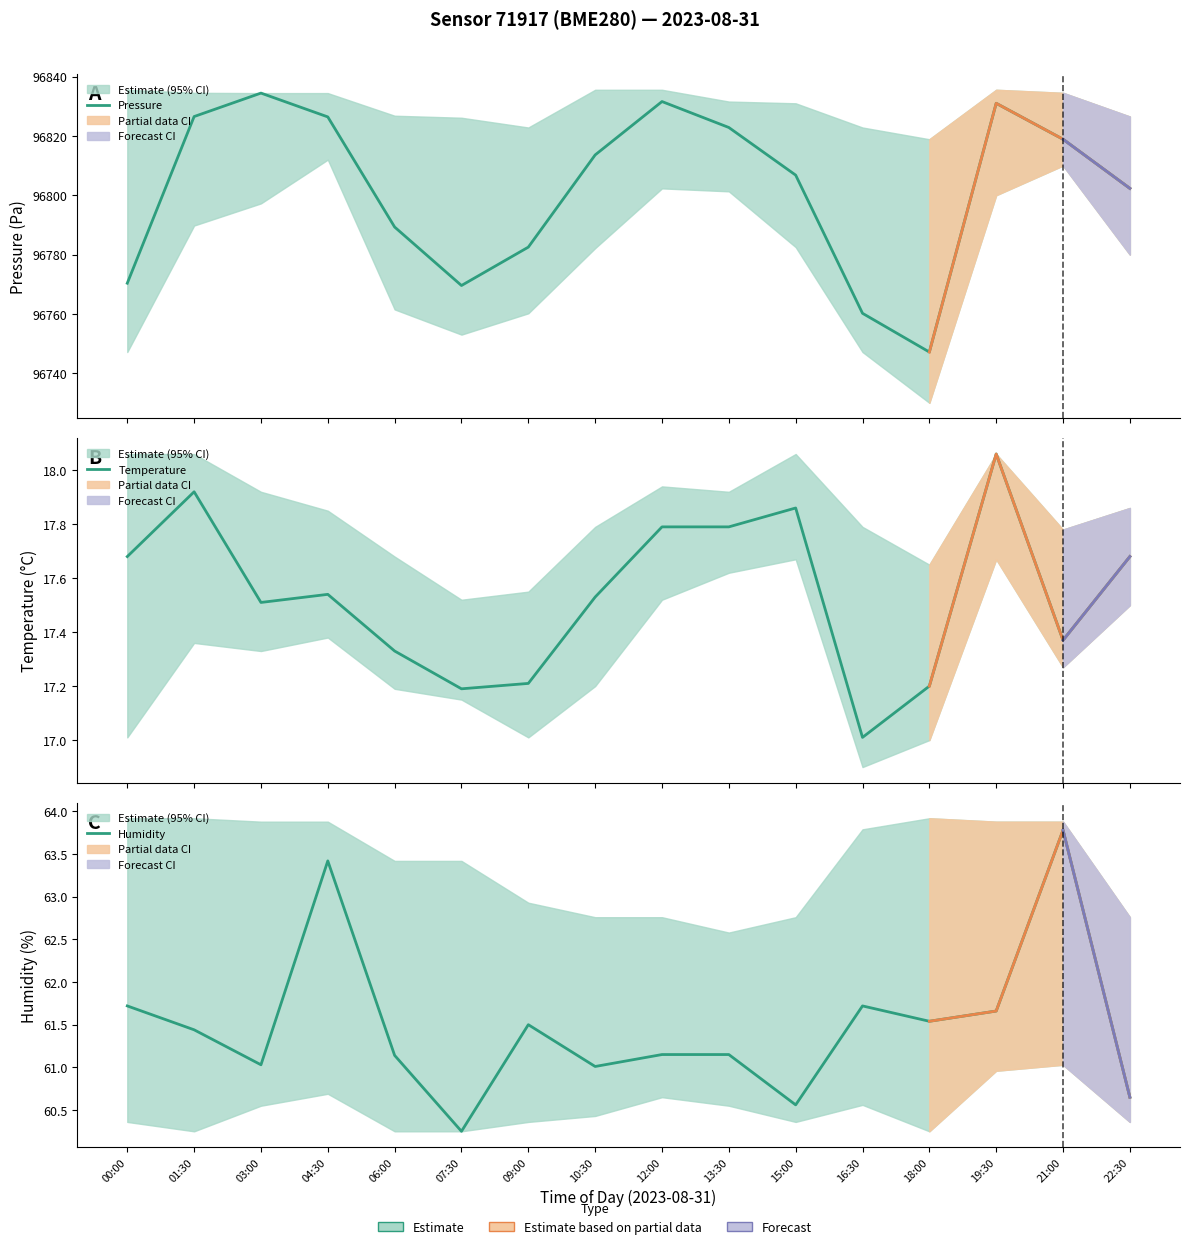

True or false: Pressure and Humidity intersect in this chart.

False